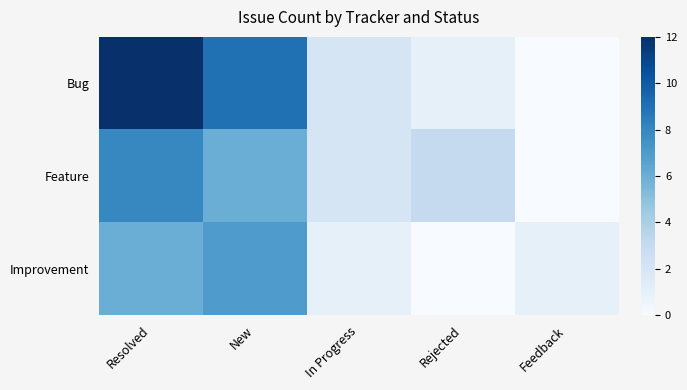

Rank the series by their average value, from lowest to highest.

Improvement, Feature, Bug